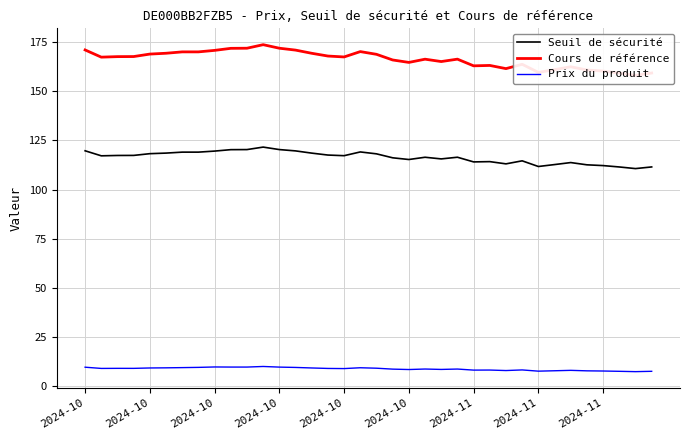

Does the chart display data point markers on the line(s)?

No